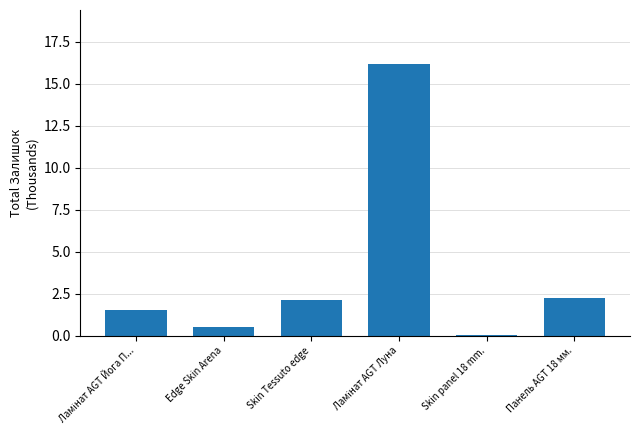

The chart shows a value of 0.6 at Edge Skin Arena. True or false?

True